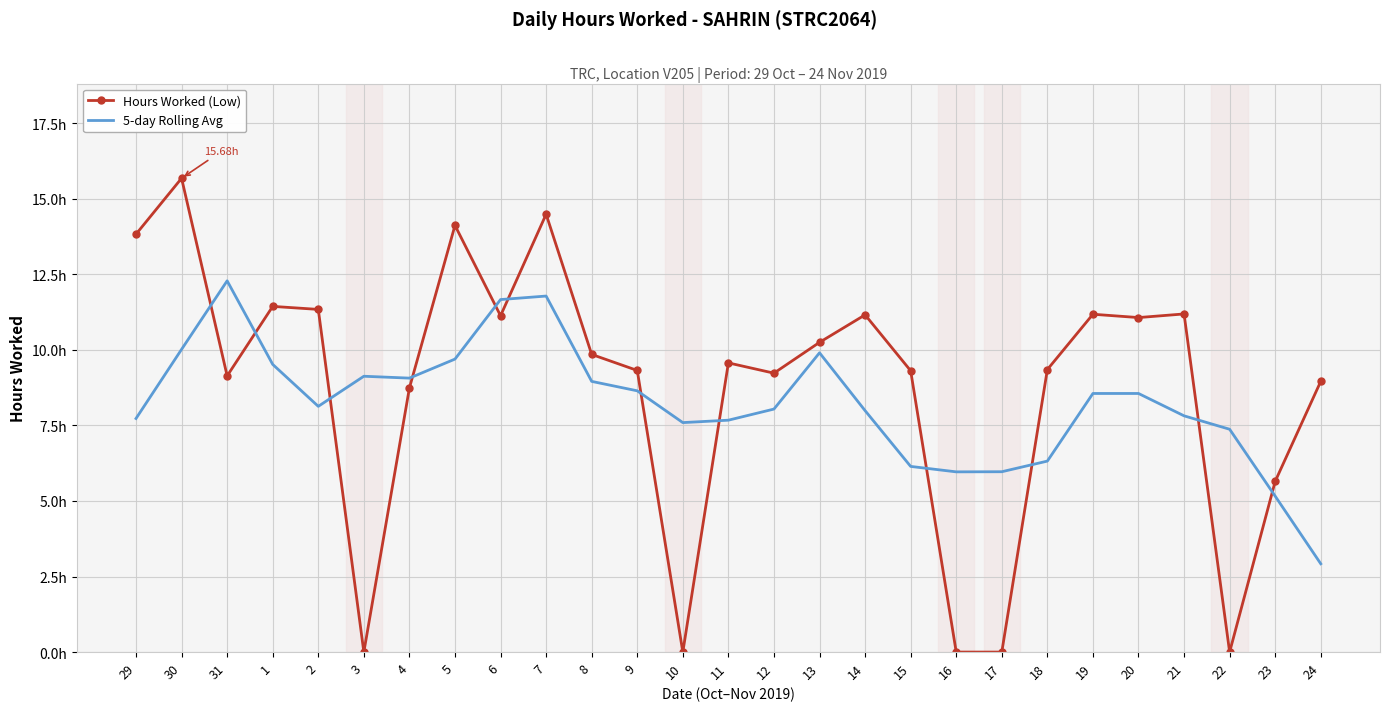

What are all the series names shown in the legend?

Hours Worked (Low), 5-day Rolling Avg